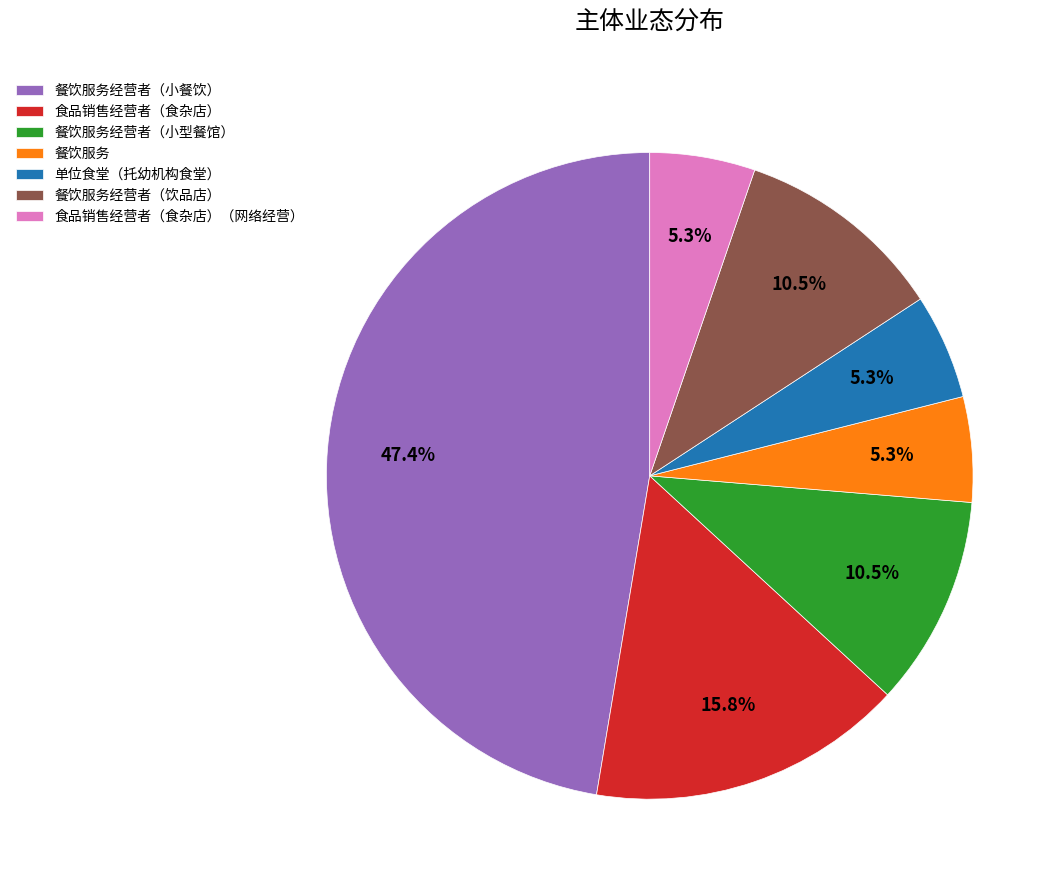

To the nearest percent, what is the average slice percentage?

14%